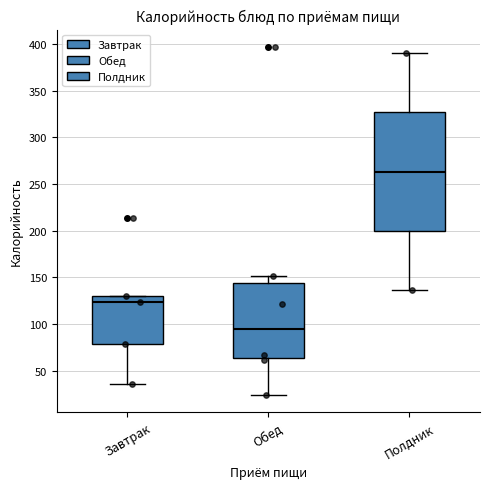

Reading left to right, read every box against the y-axis: the position of its median line, the range the box covers, and the ends of its whiskers. The values are not printed on the chart, so give them approximately, as read against the axis.

Завтрак: median 125, box 80 to 130, whiskers 35 to 130
Обед: median 95, box 65 to 145, whiskers 25 to 150
Полдник: median 265, box 200 to 325, whiskers 135 to 390